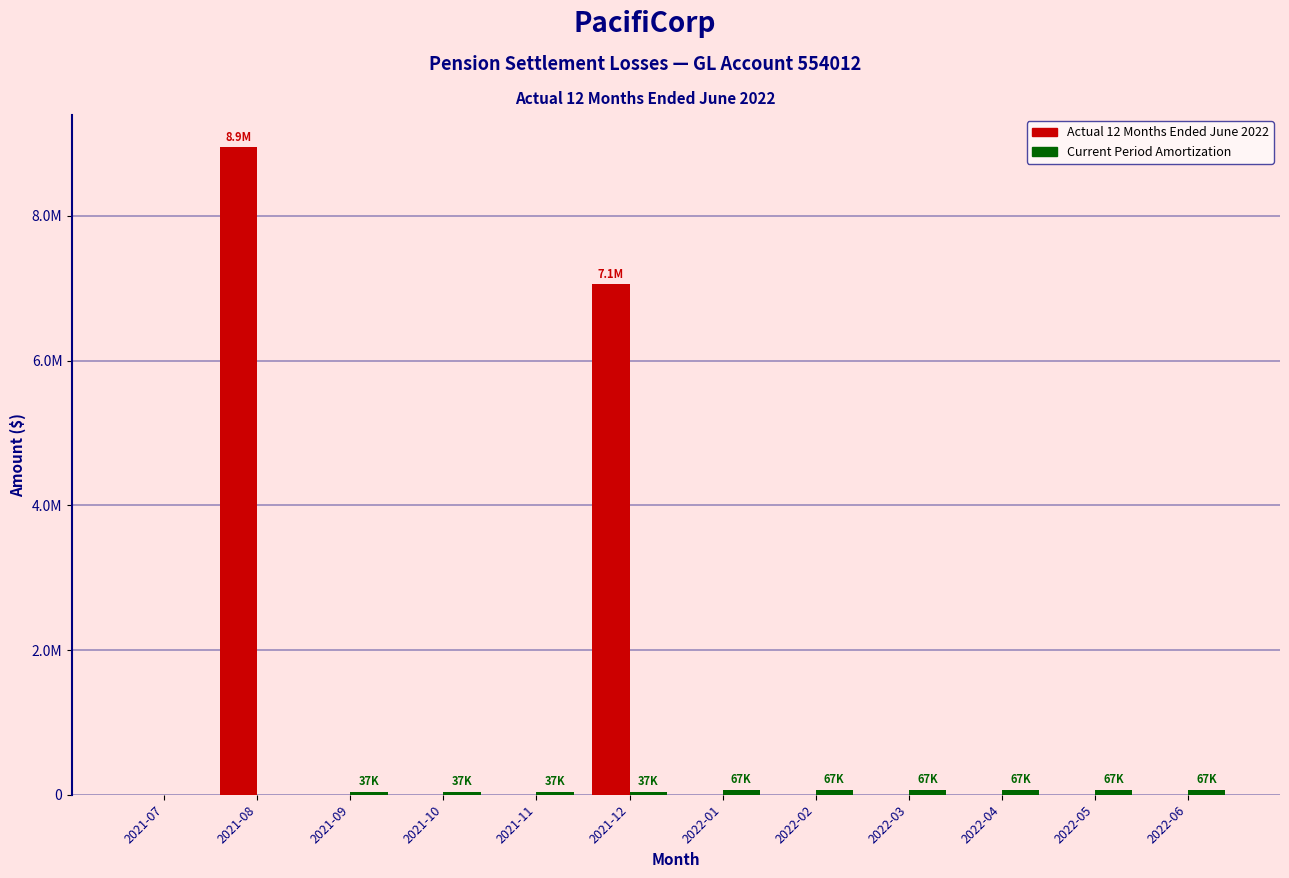

Does the chart contain stacked bars?

No